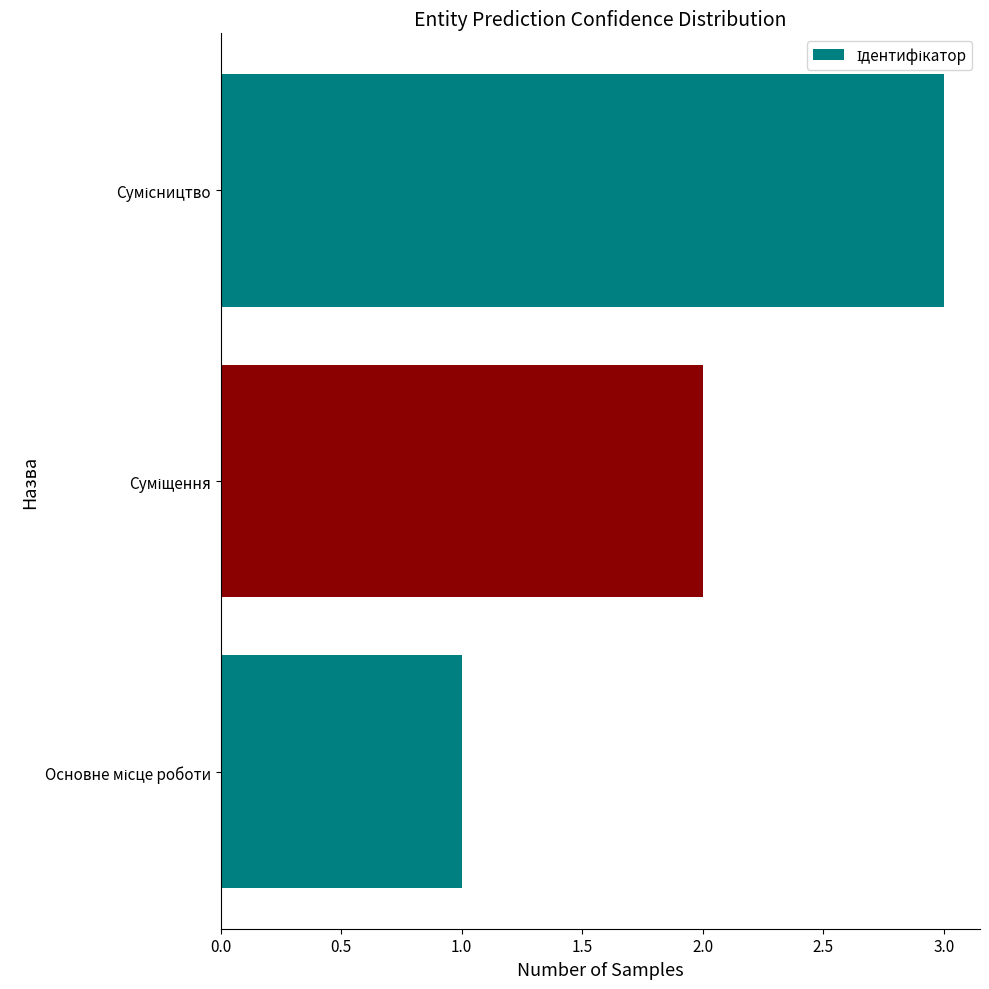

What is the sum of all values?

6